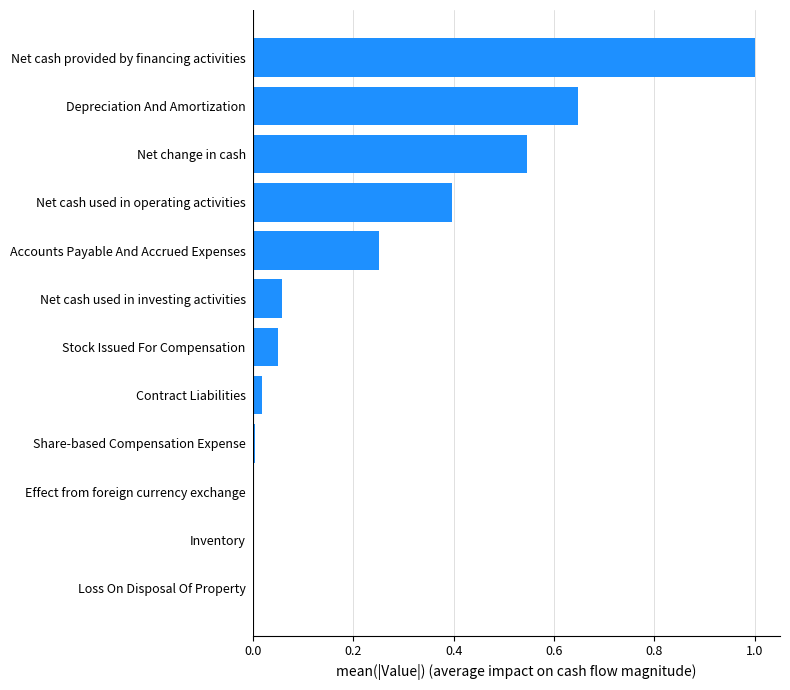

The value at Contract Liabilities is 0.0. True or false?

True